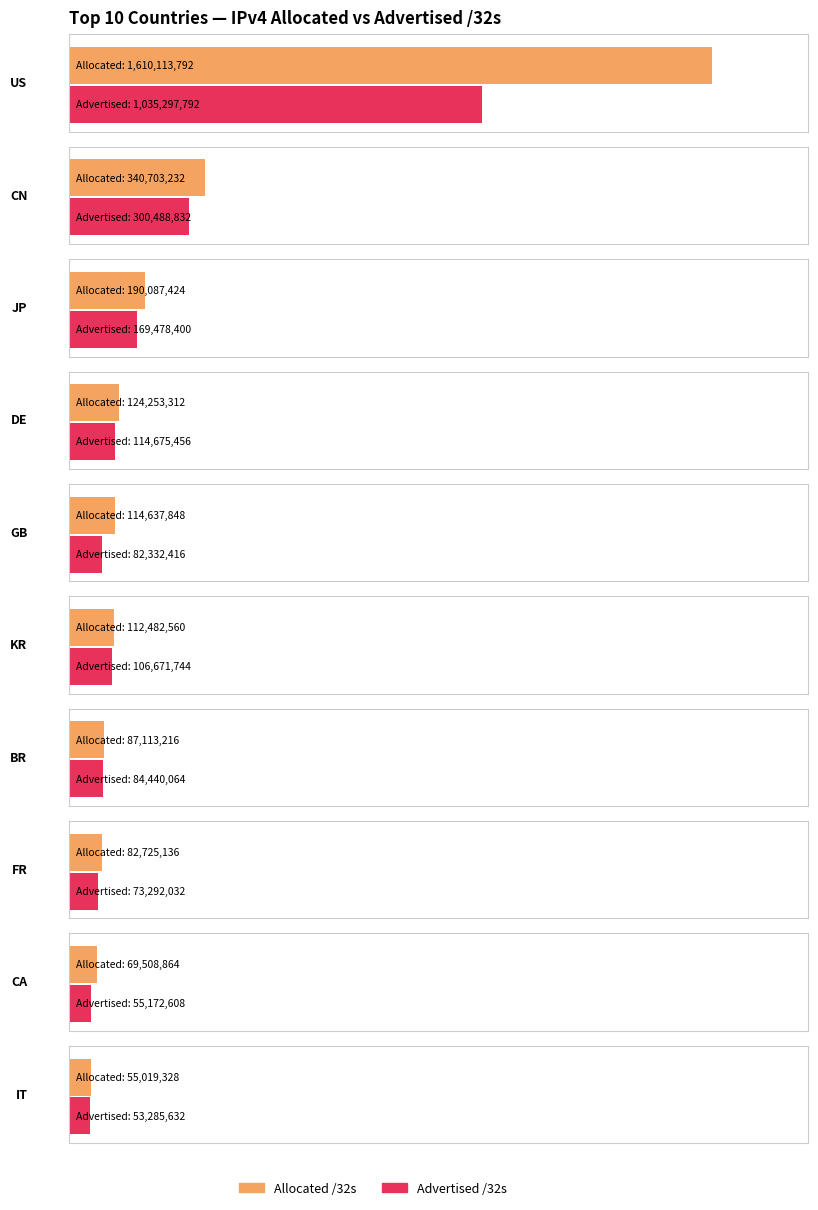

Does the chart contain stacked bars?

No